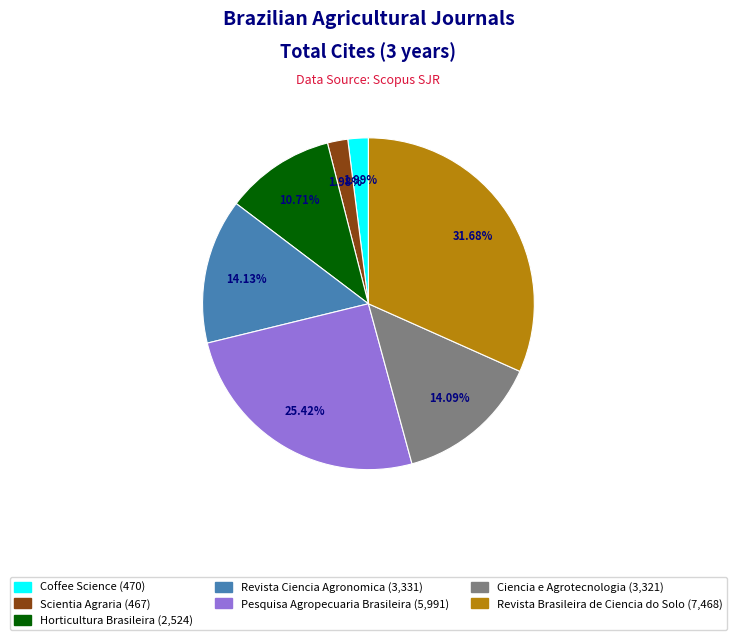

How many slices are in this pie chart?

7